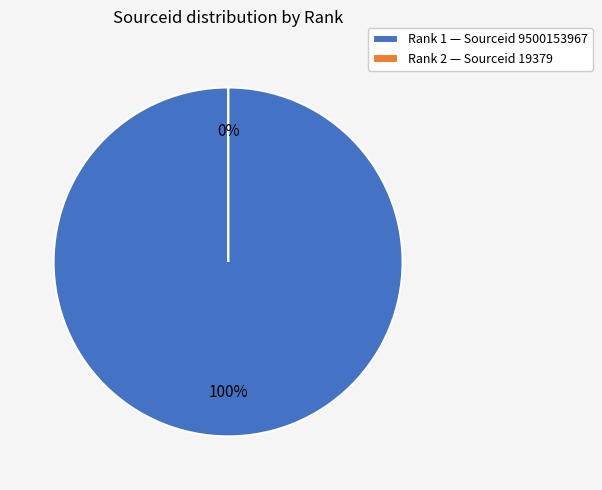

What is the largest slice in the pie chart?

1